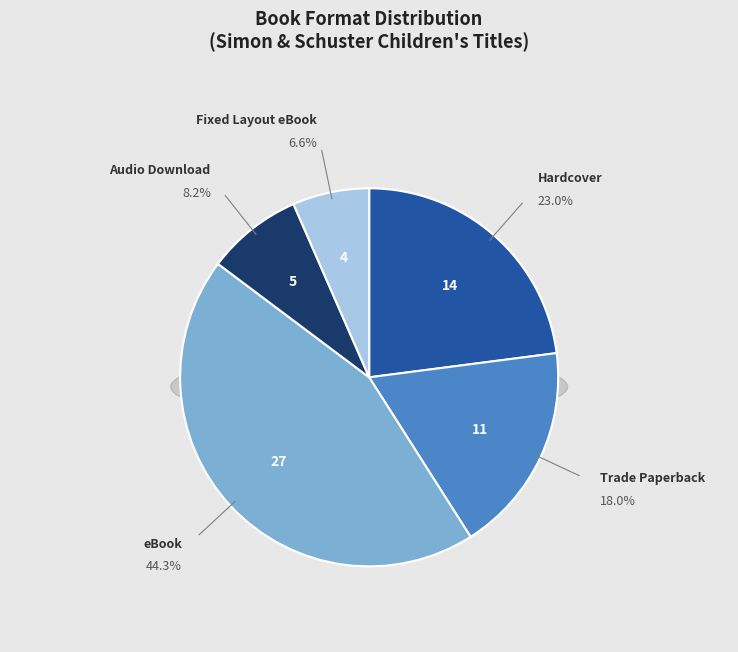

Does Fixed Layout eBook account for over 50% of the chart?

No